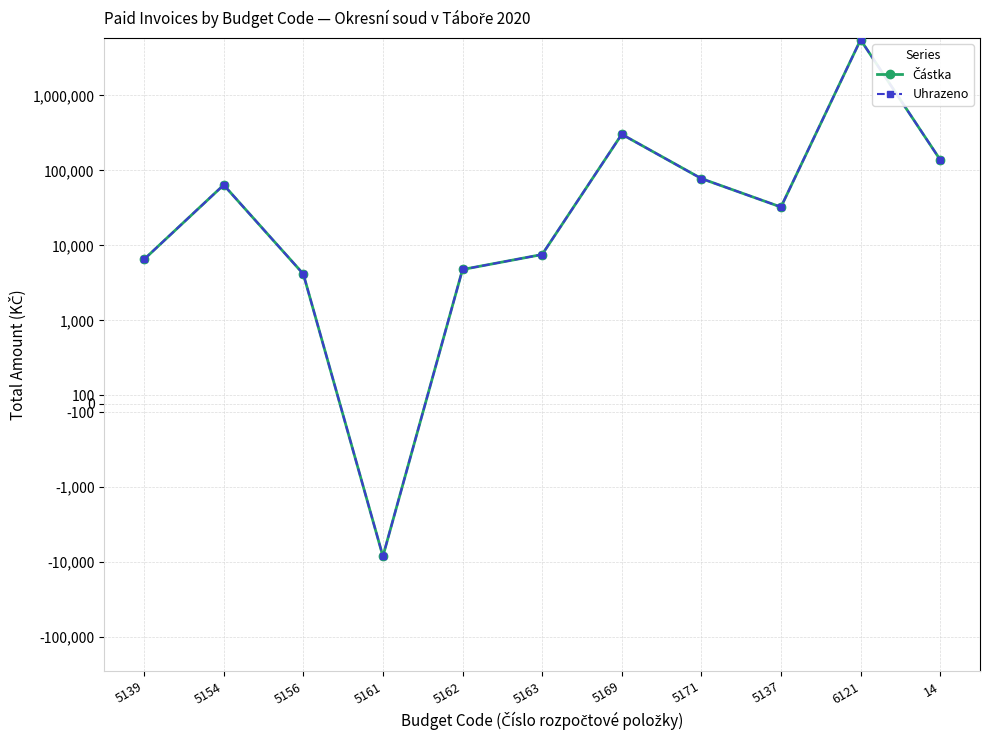

What position from the right is 5169?

5